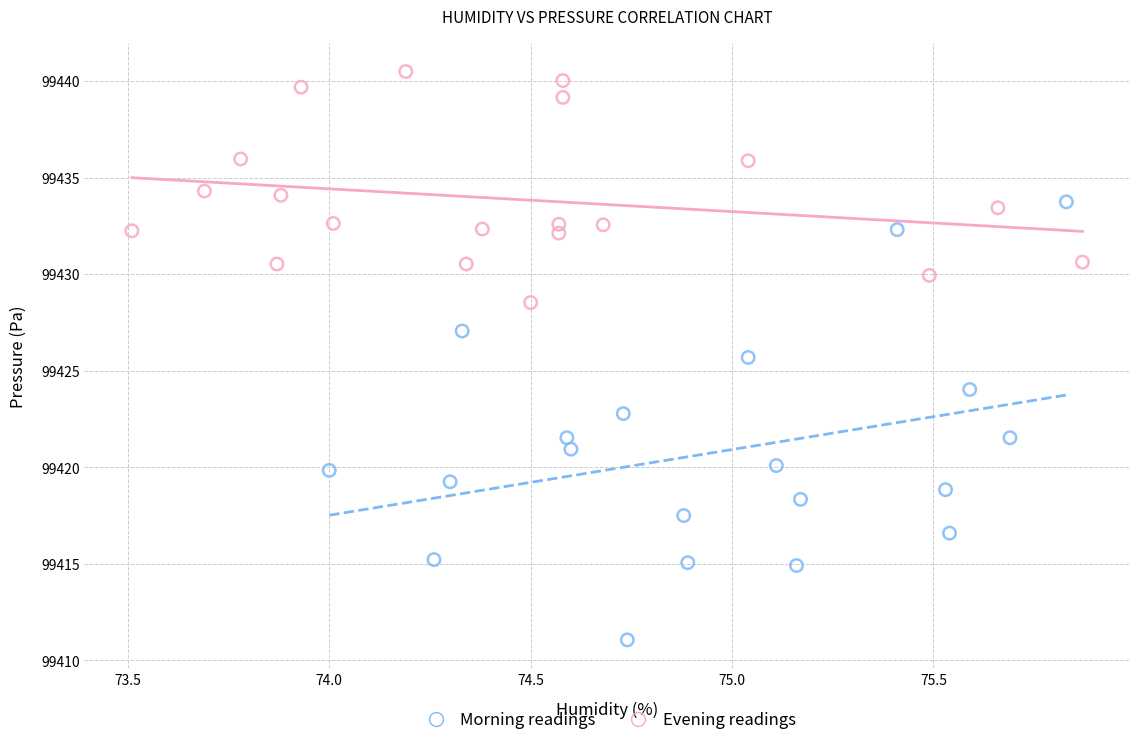

Which series has the widest spread of Y values?

Morning readings